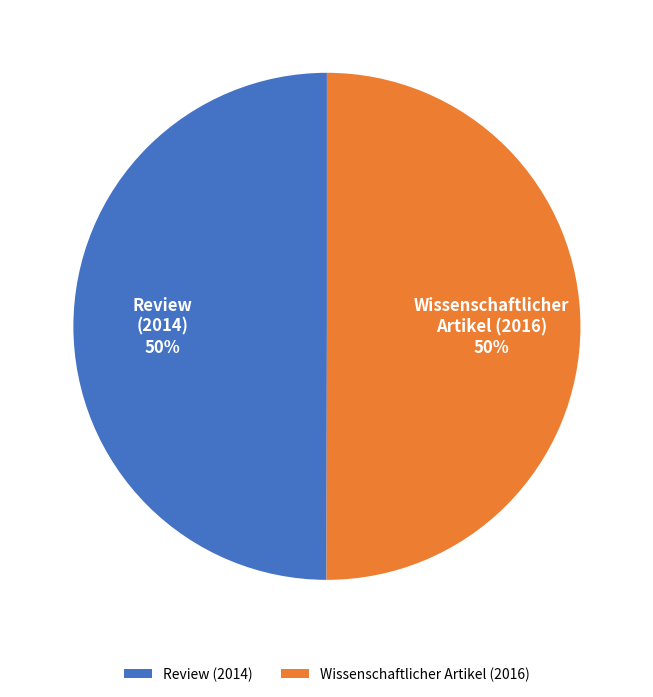

What percentage is the Review (2014) slice, to the nearest percent?

50%